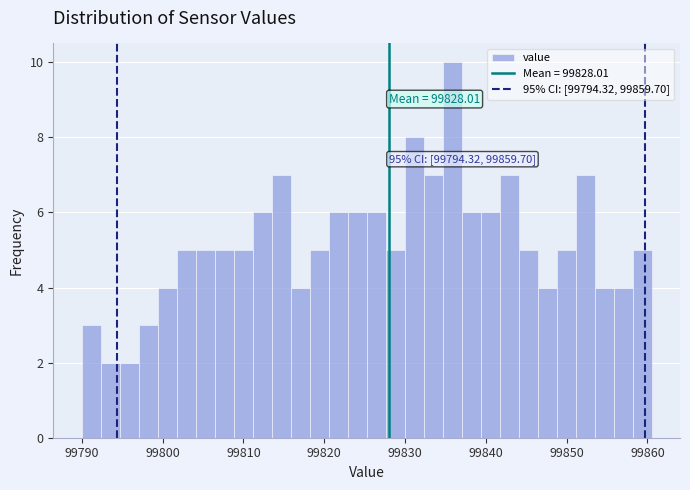

Read against the x-axis, roughly where is the centre of the tallest bar?

99836